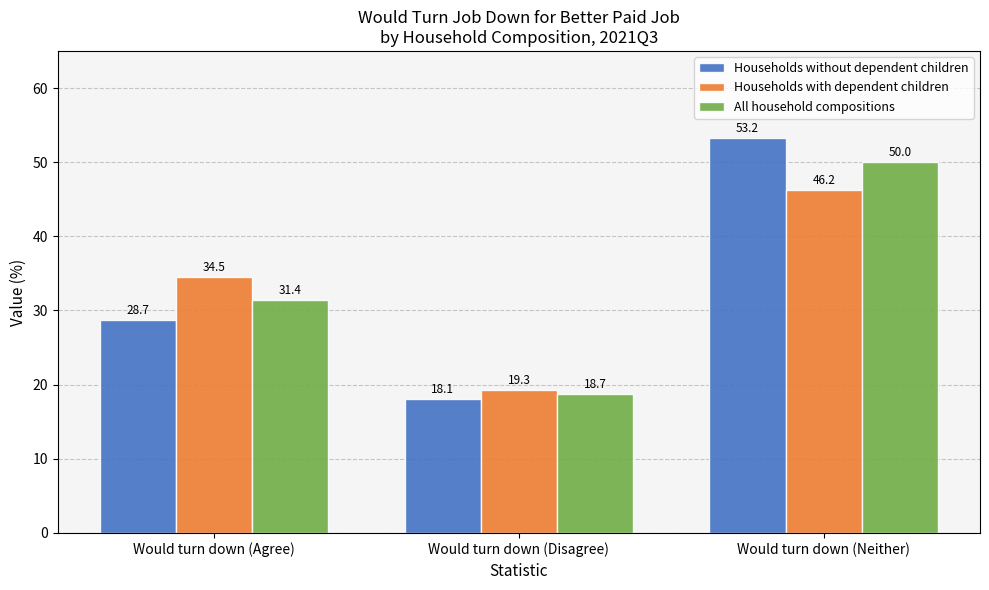

What are all the series names shown in the legend?

Households without dependent children, Households with dependent children, All household compositions